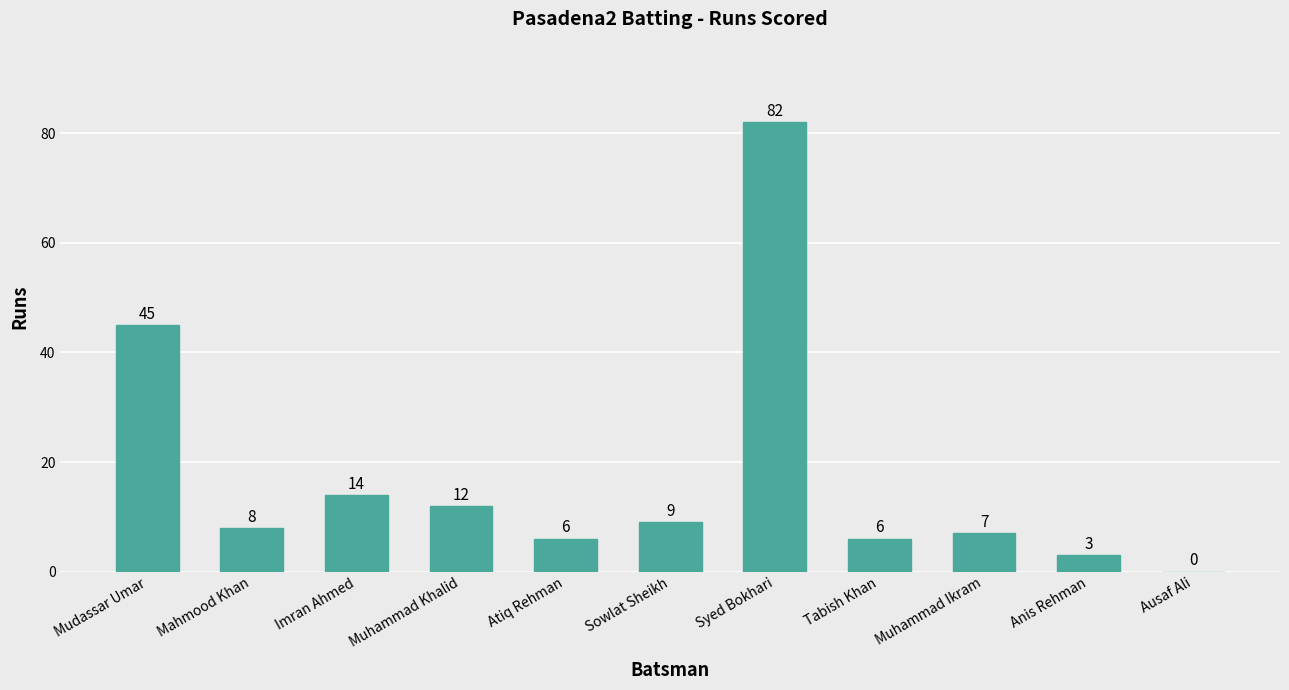

The chart shows a value of 9 at Sowlat Sheikh. True or false?

True